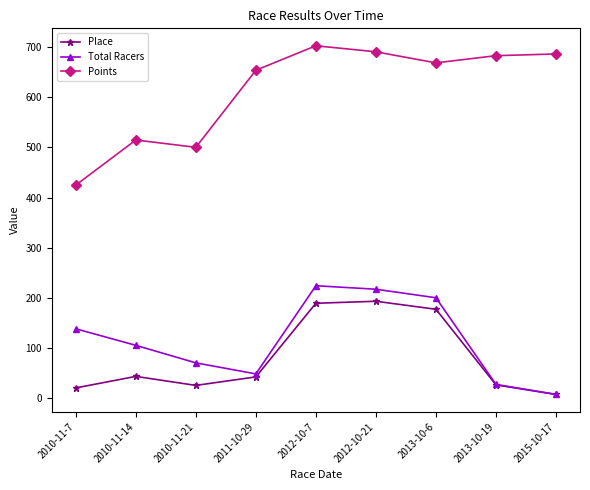

Which series changed the most between 2011-10-29 and 2012-10-21?

Total Racers